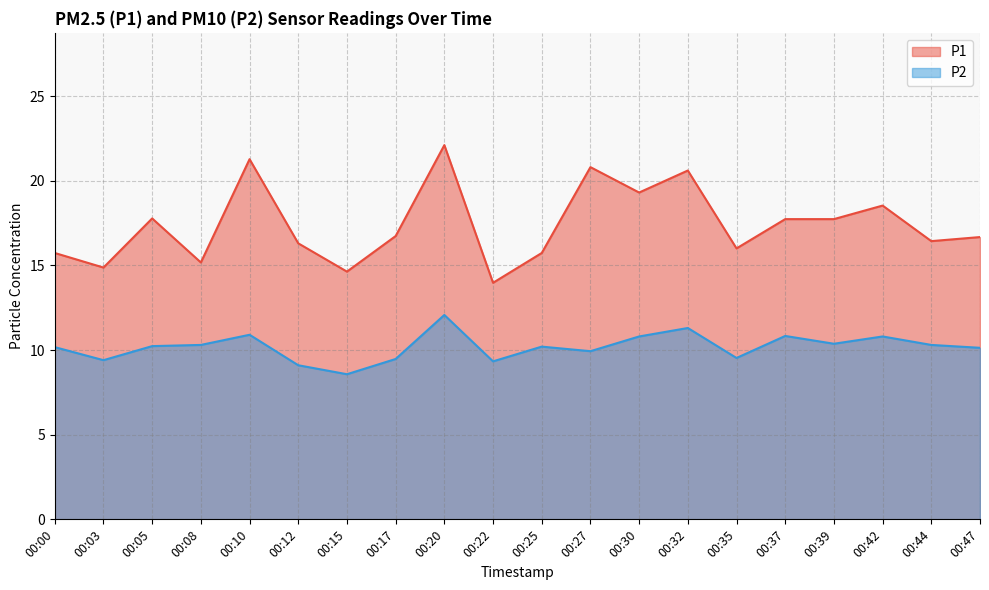

Does the chart display data point markers on the line(s)?

No